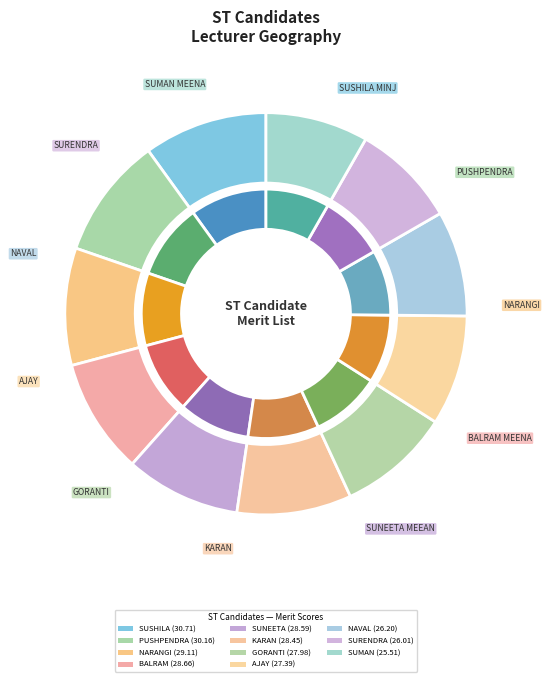

What percentage is the SUMAN MEENA slice, to the nearest percent?

8%